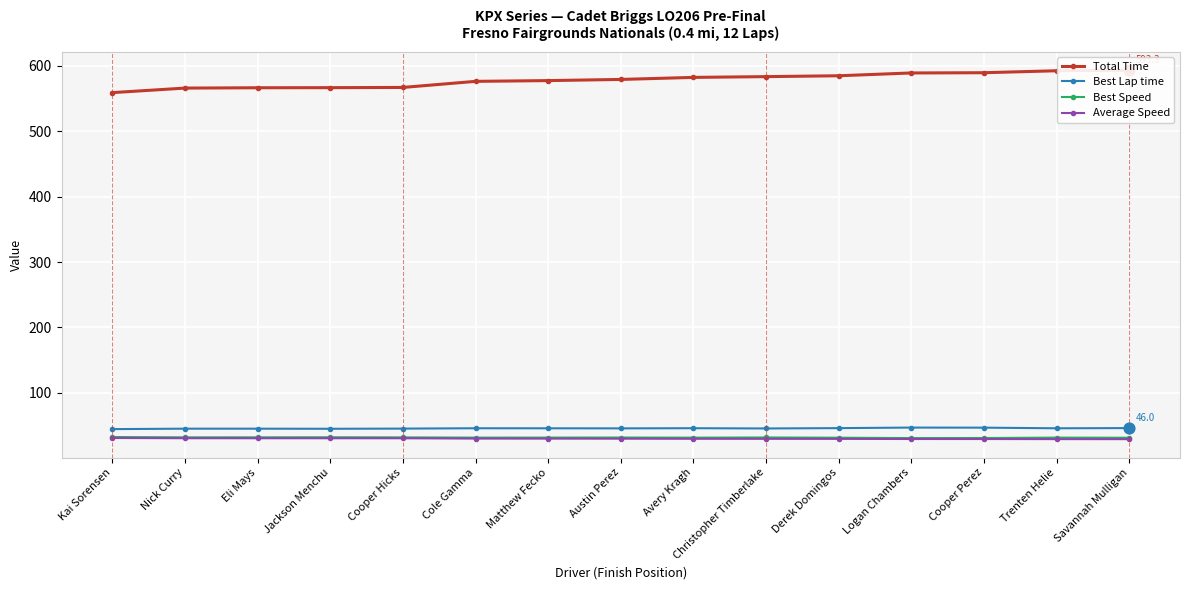

Is the value of Total Time at Logan Chambers greater than the value of Best Speed at Matthew Fecko?

Yes